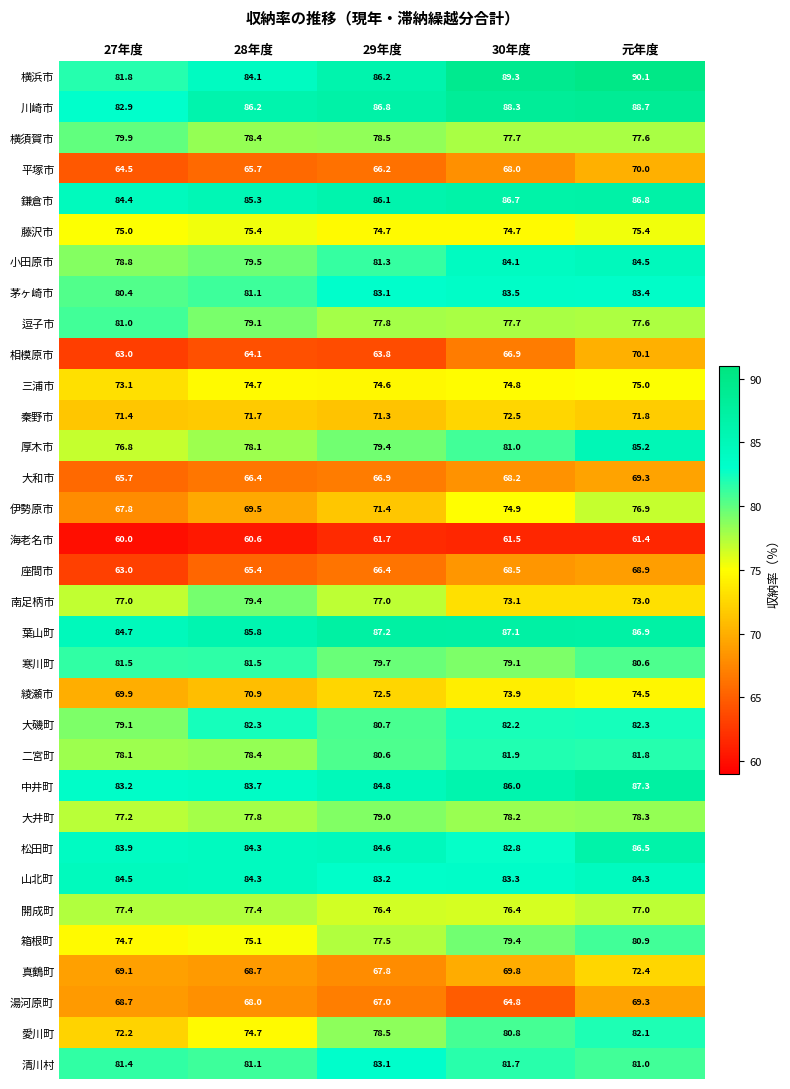

What is the difference between the maximum and minimum values in the 小田原市 series?

5.7